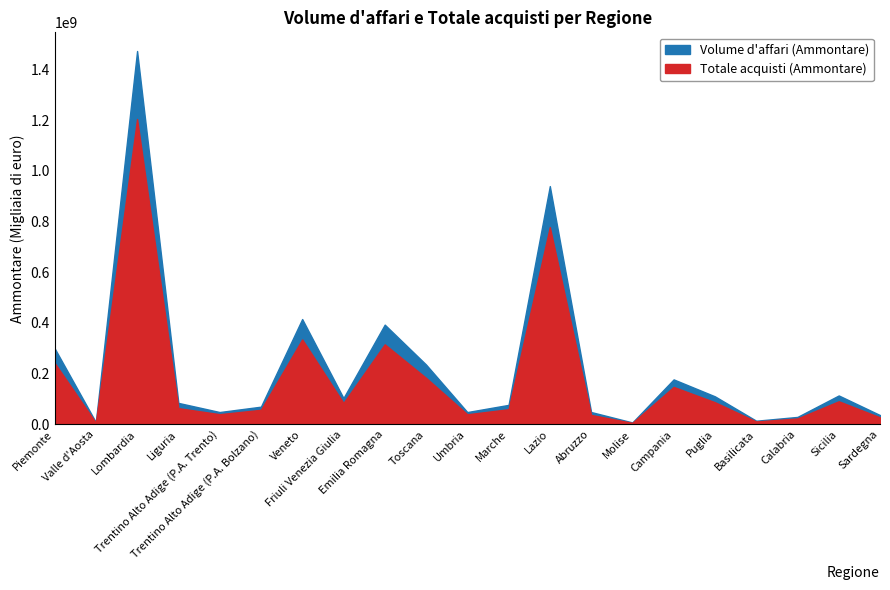

What are all the series names shown in the legend?

Volume d'affari (Ammontare), Totale acquisti (Ammontare)